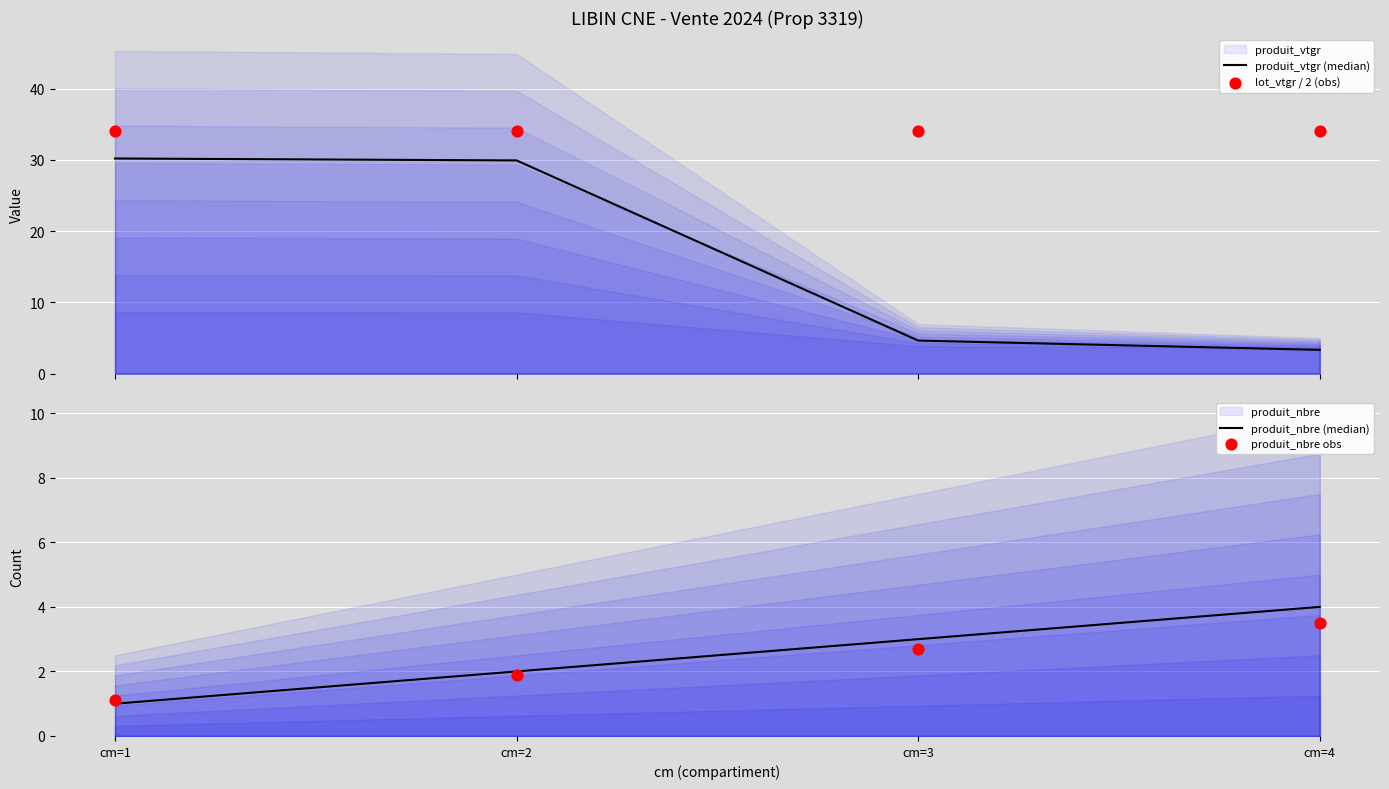

Is the value of produit_vtgr (median) at cm=1 greater than the value of produit_nbre obs at cm=3?

Yes